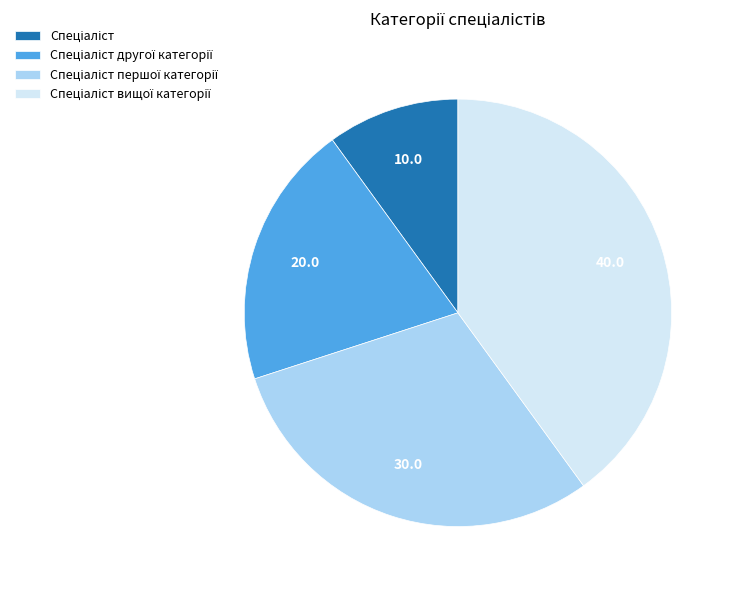

Is there any slice that represents more than half of the pie?

No